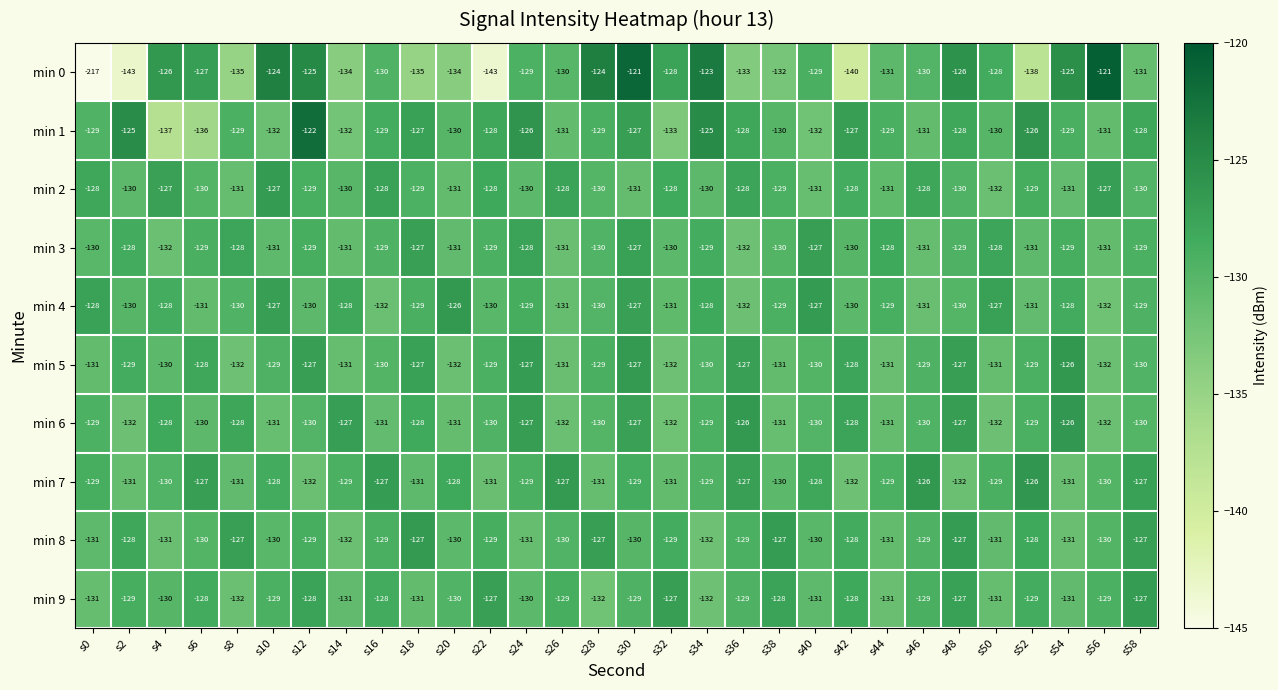

What is the spread (max minus min) of values at s28?

8